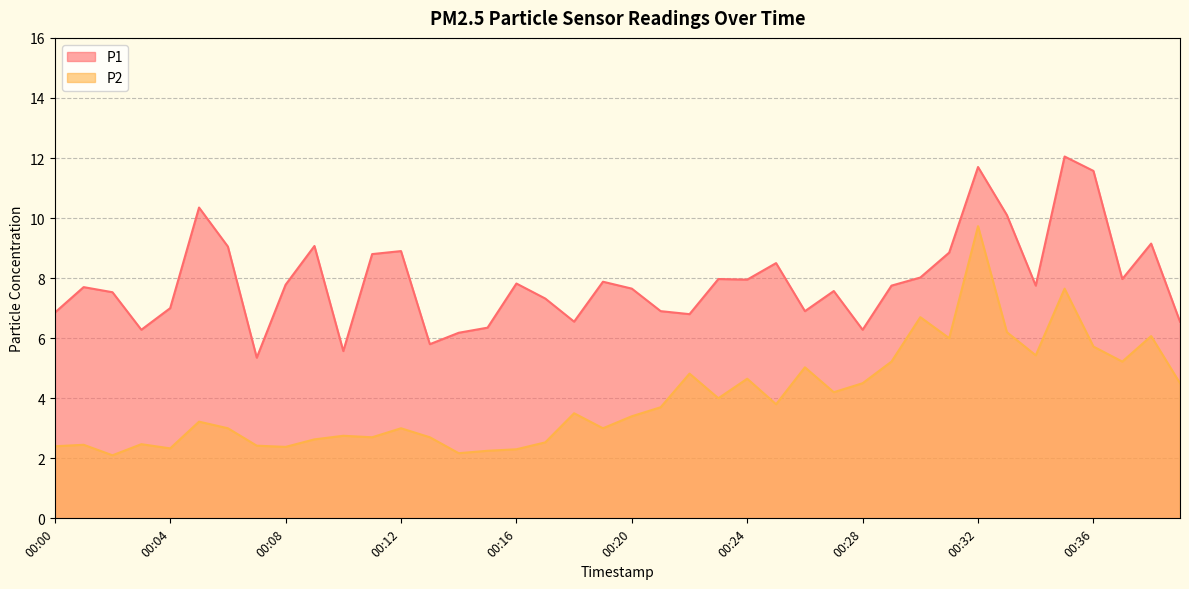

What is the greatest value displayed?

12.1